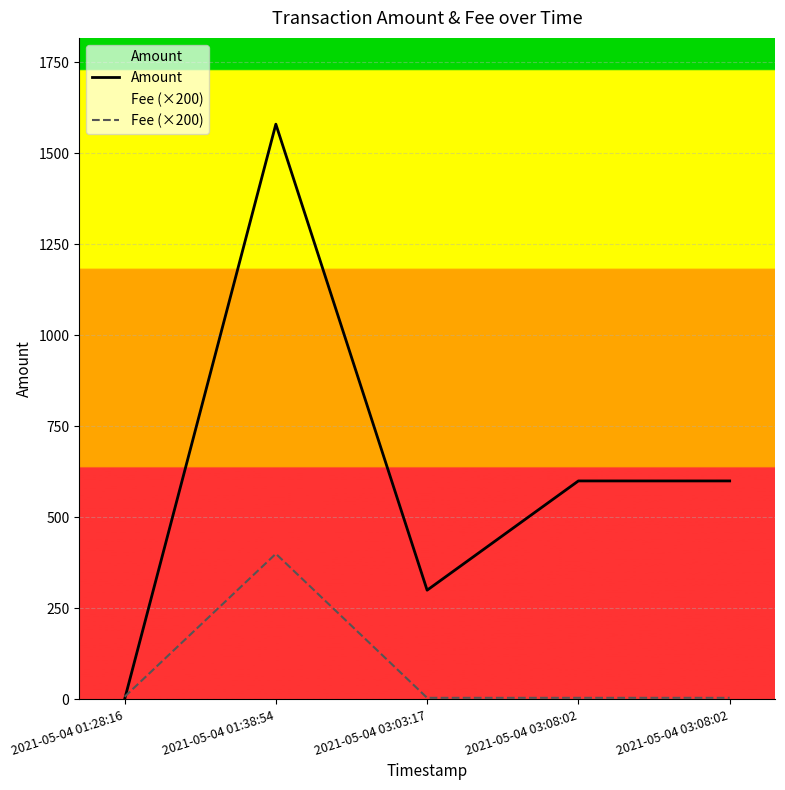

At how many categories does at least one series exceed 724?

1